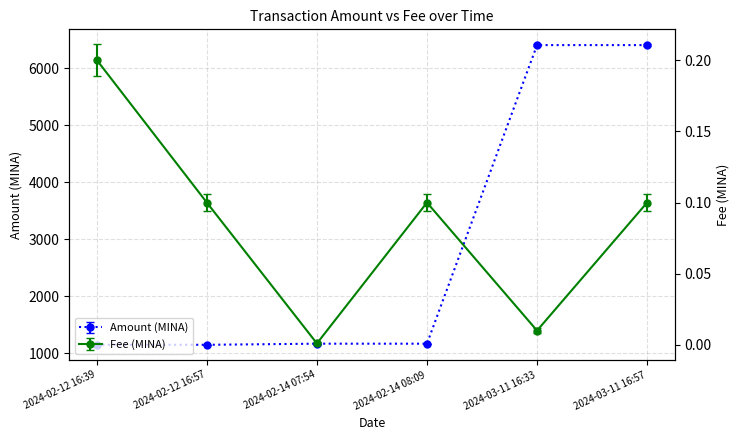

How many categories are shown in the chart?

6